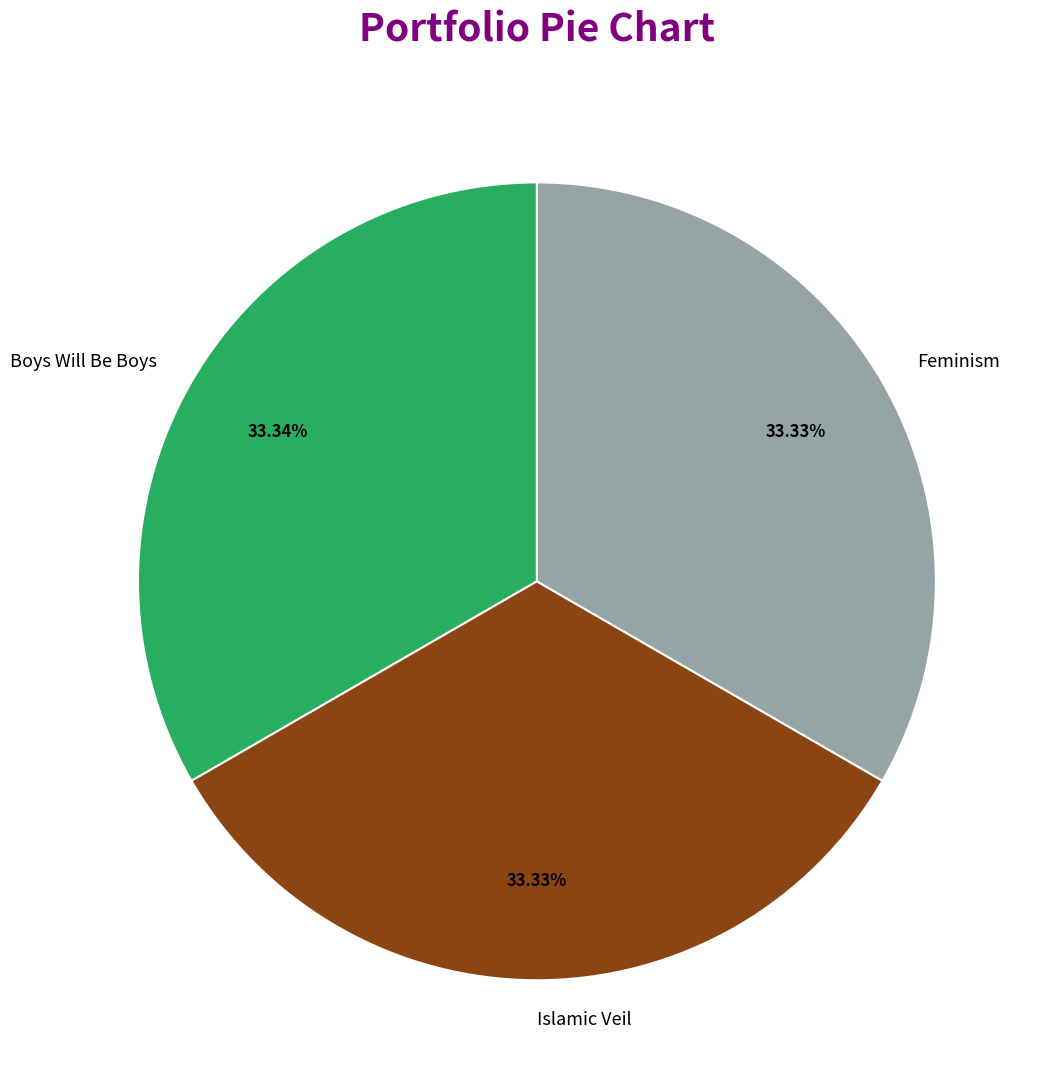

What is the ratio of the value at Boys Will Be Boys to the value at Feminism?

1.0